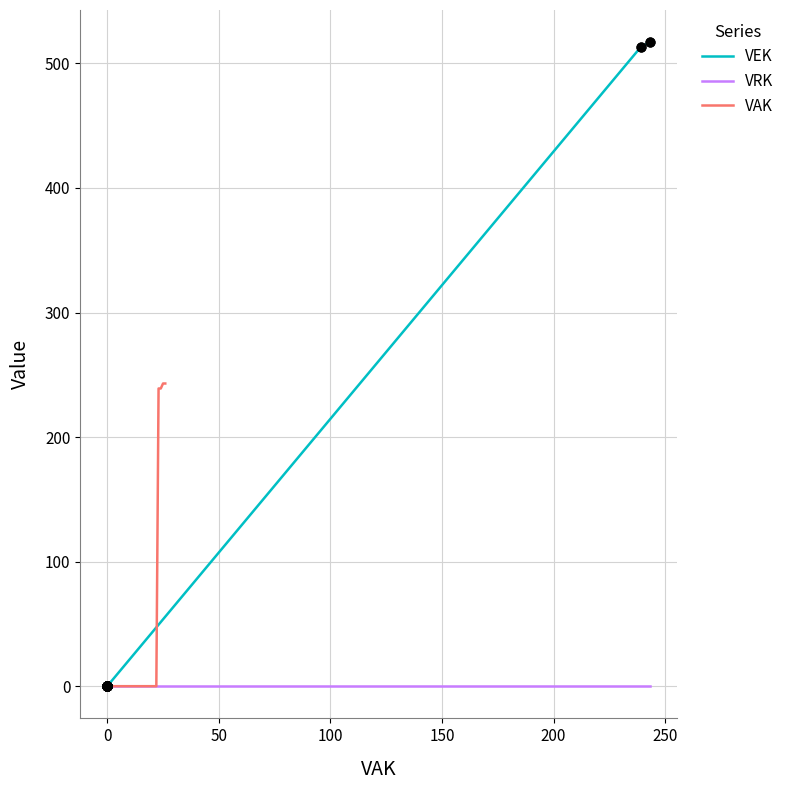

Which series contains the highest Y value?

VEK